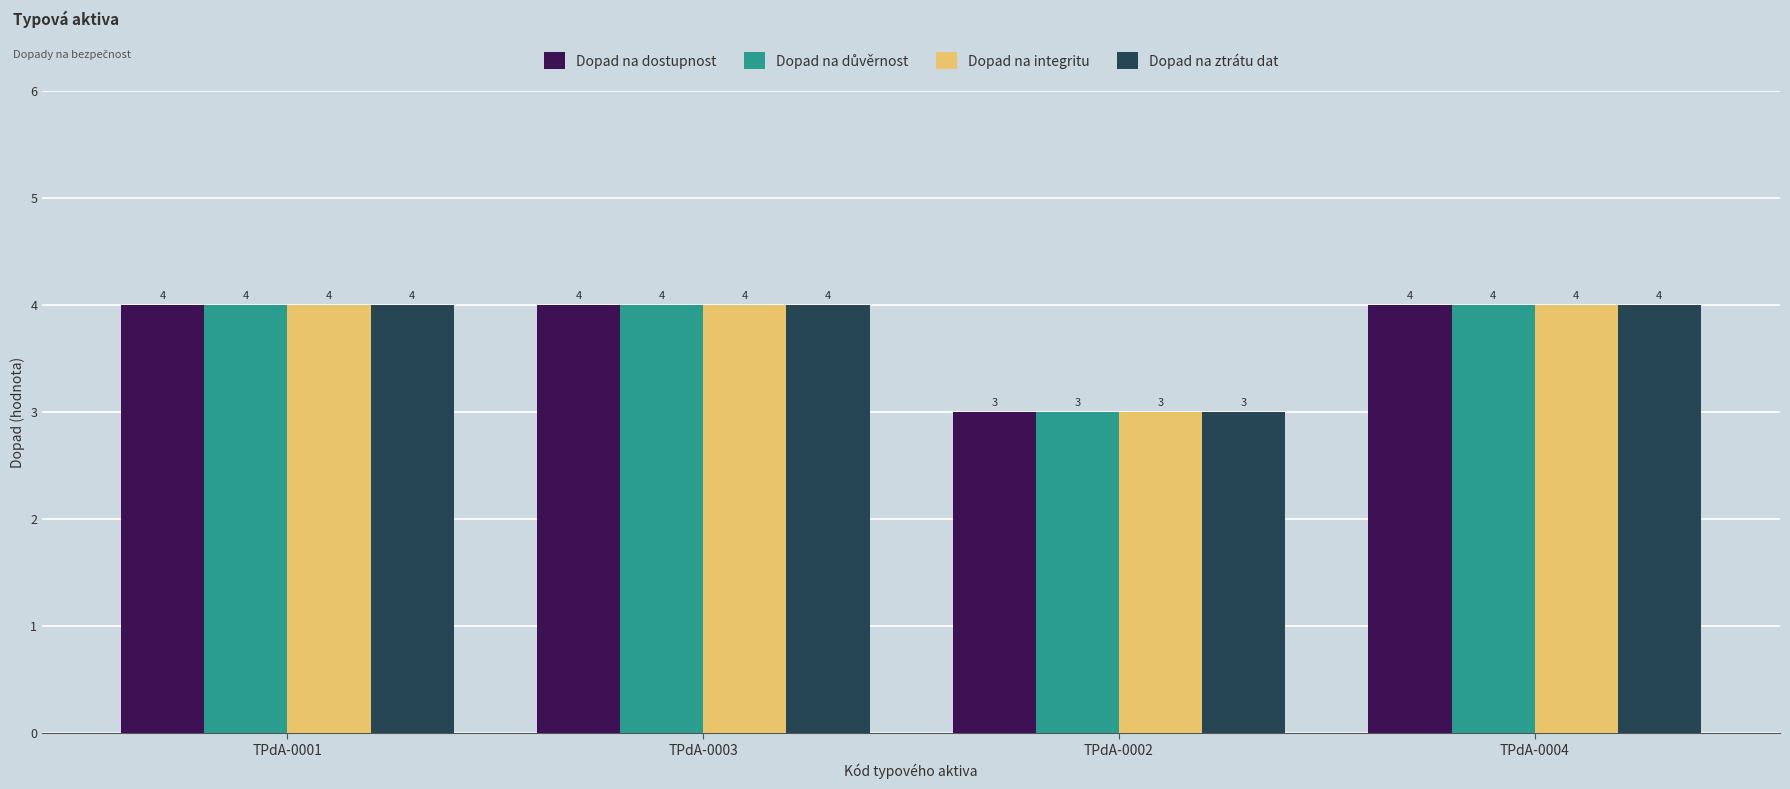

Where is Dopad na ztrátu dat nearest to the value 3?

TPdA-0002